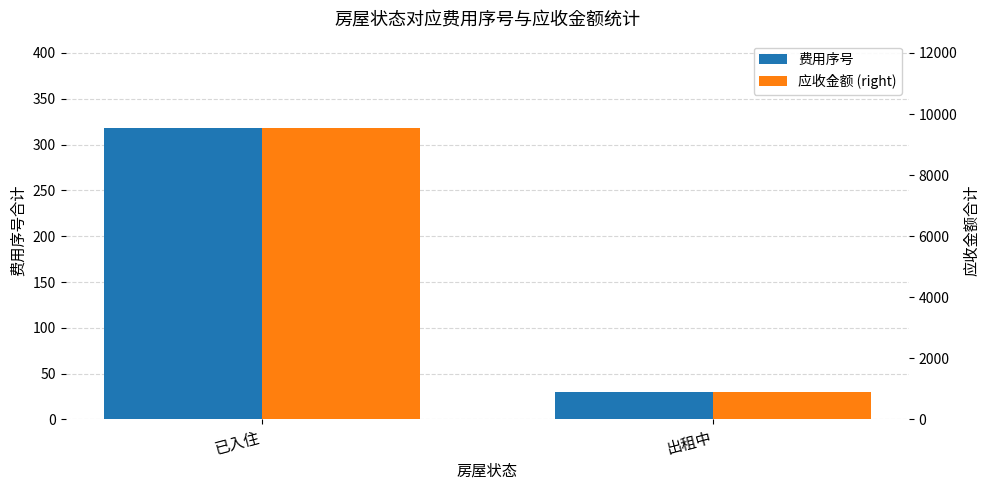

What is the maximum value shown in the chart?

9540